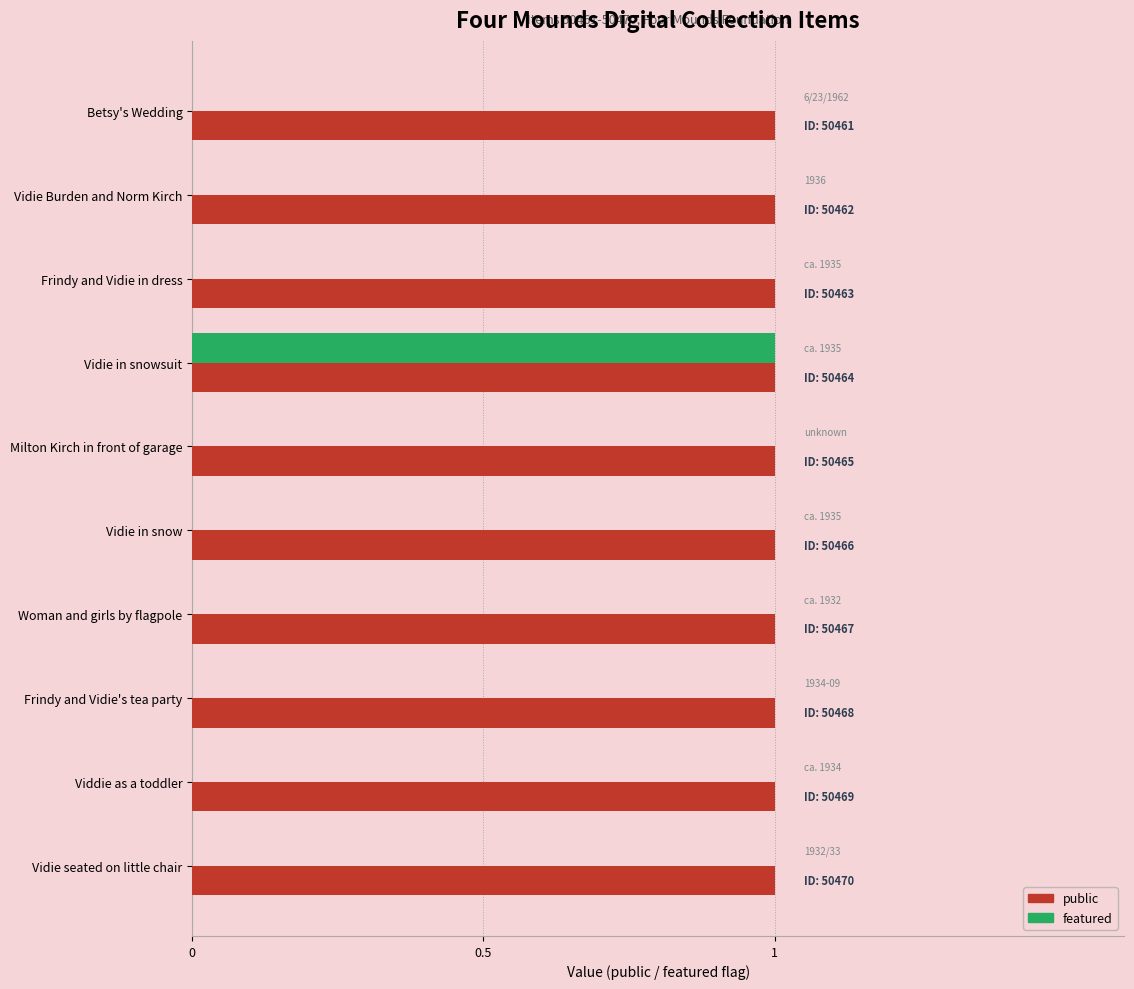

Which series has the widest spread of values?

featured